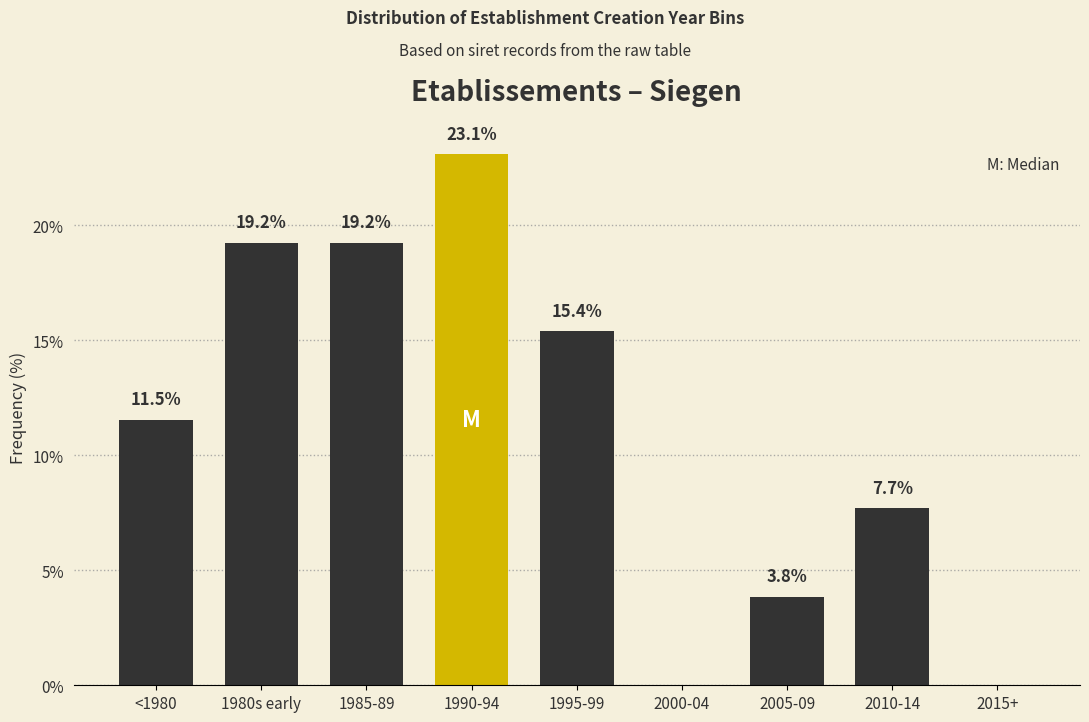

Reading right to left, extract all data points from this chart.

2015+=0.0	2010-14=7.7	2005-09=3.8	2000-04=0.0	1995-99=15.4	1990-94=23.1	1985-89=19.2	1980s early=19.2	<1980=11.5